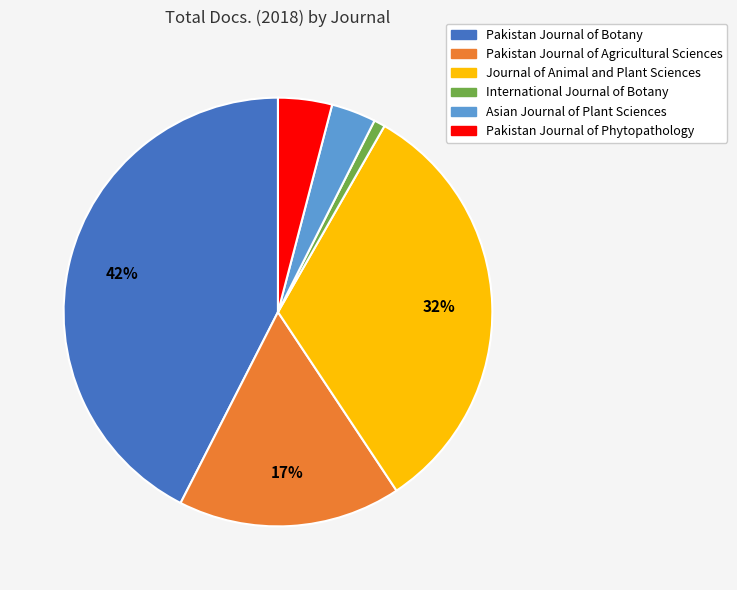

Which slice is the largest?

Pakistan Journal of Botany